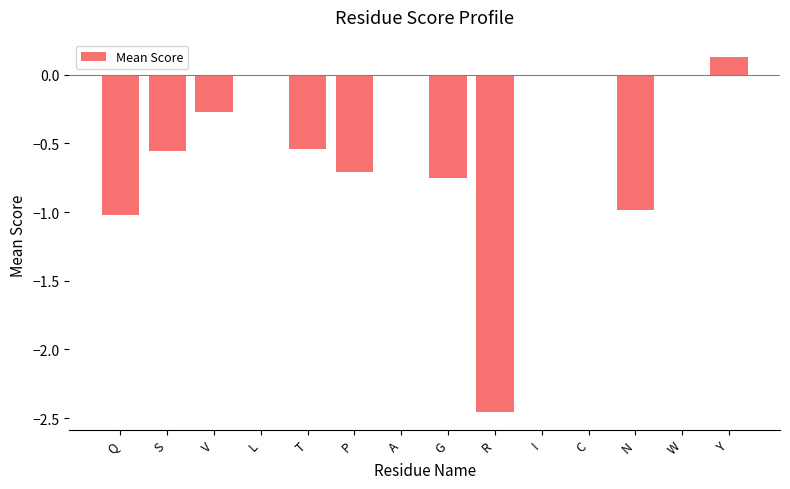

Count the number of categories in the chart.

14